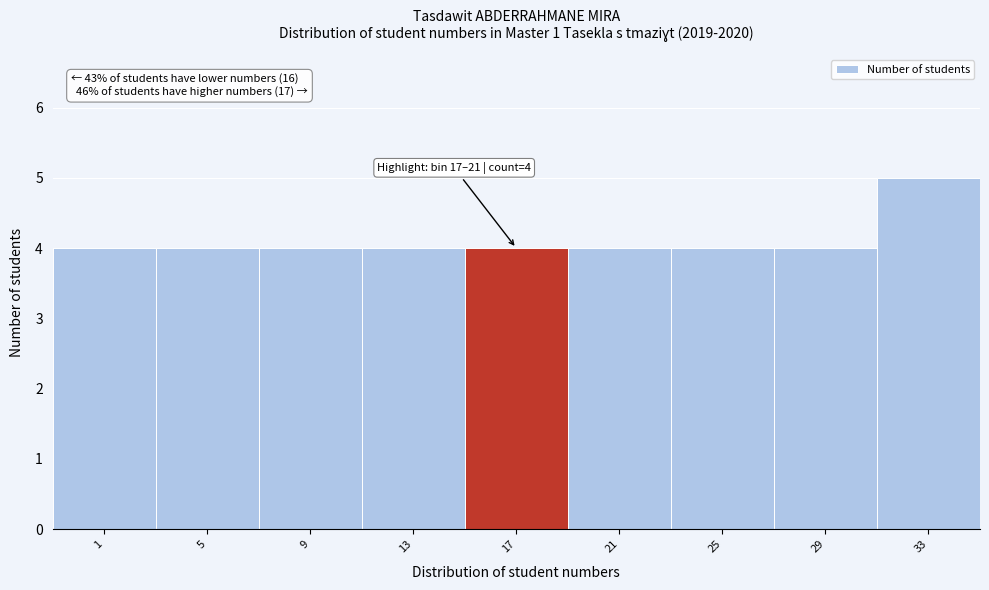

Reading right to left, what are all the values shown in this chart?

33=5	29=4	25=4	21=4	17=4	13=4	9=4	5=4	1=4